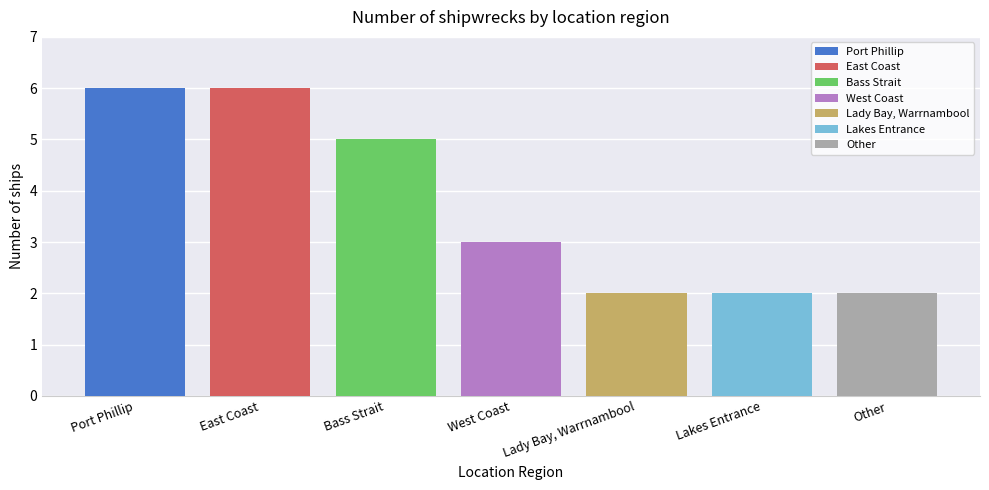

The Other series shows 2 at West Coast. True or false?

True